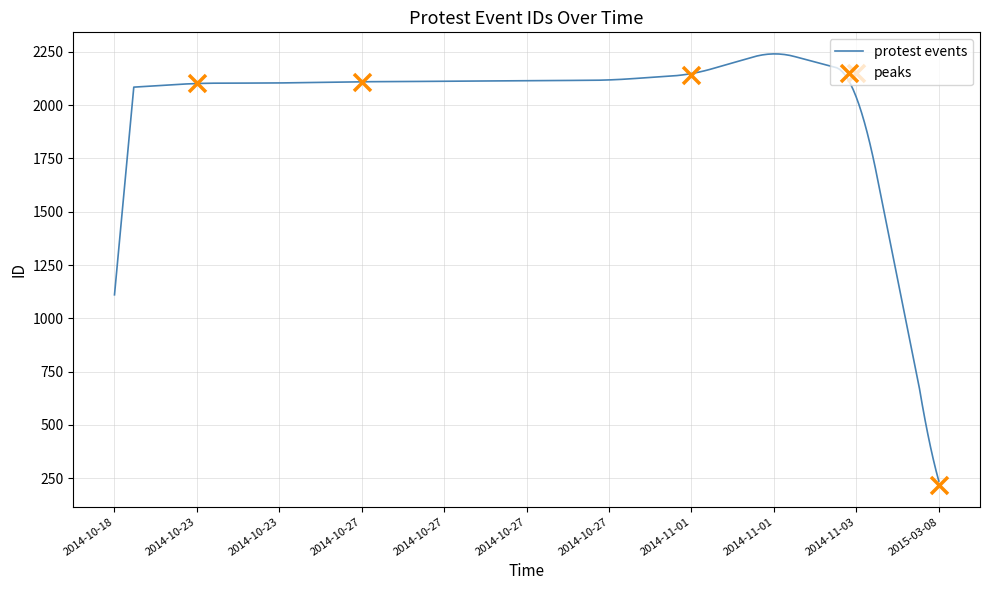

Which has a higher value, 8 or 2?

8